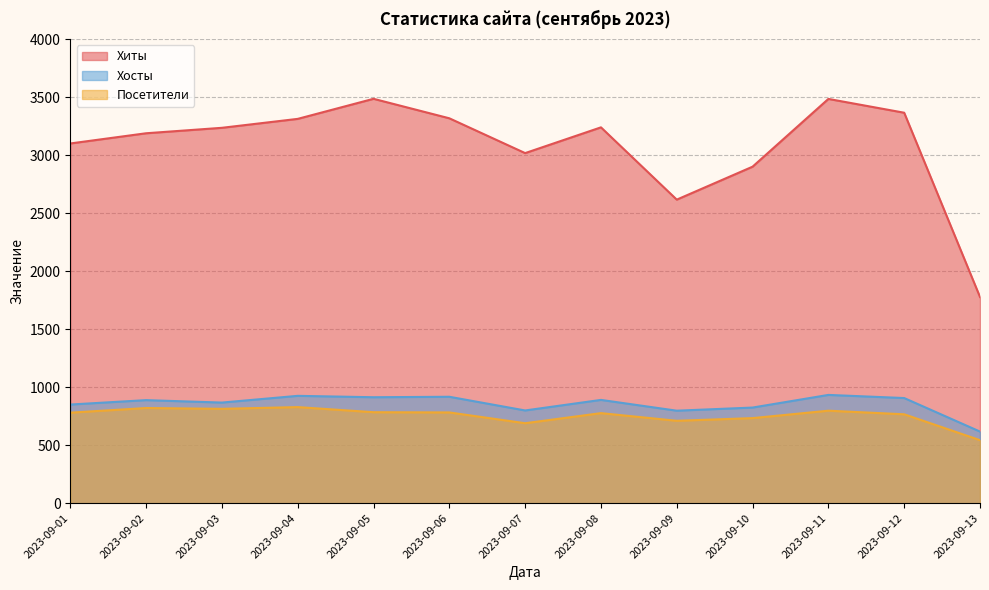

What is the sum of the Хиты values at 2023-09-11 and 2023-09-13?

5261